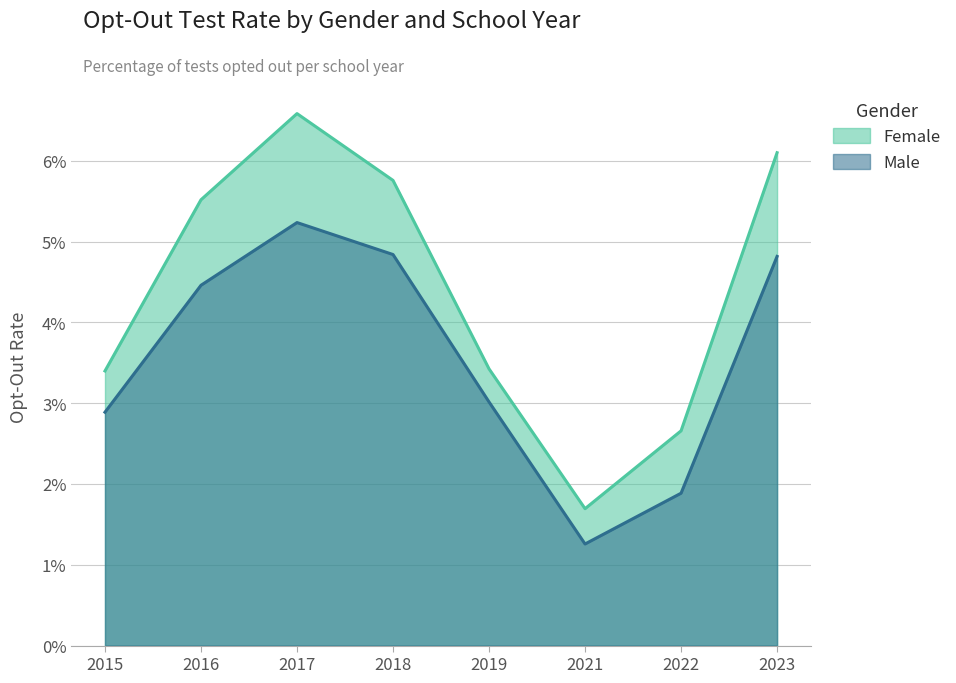

Does the chart have visible grid lines?

Yes